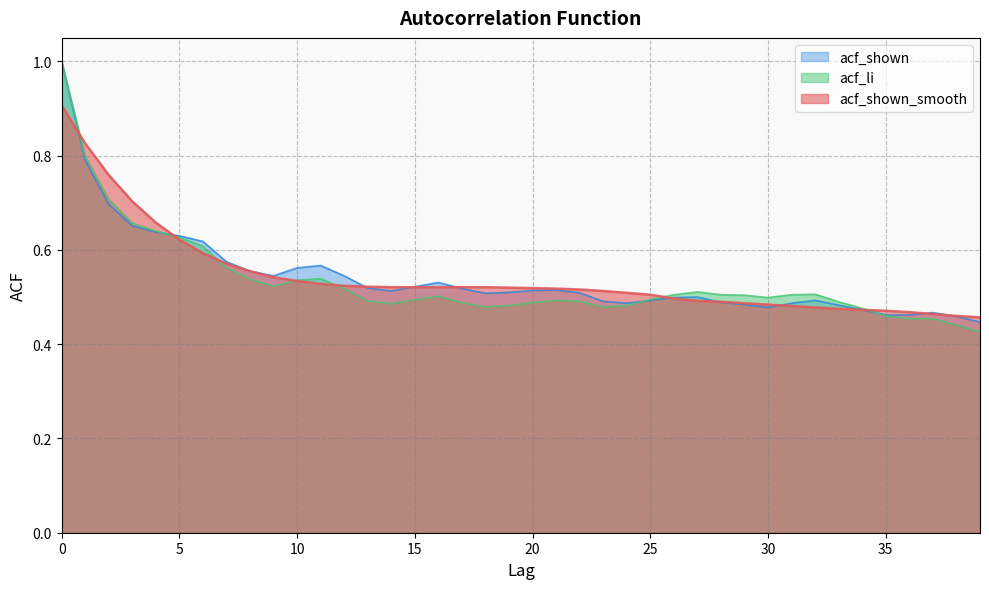

Count the acf_li values in the range 0 to 1.

40